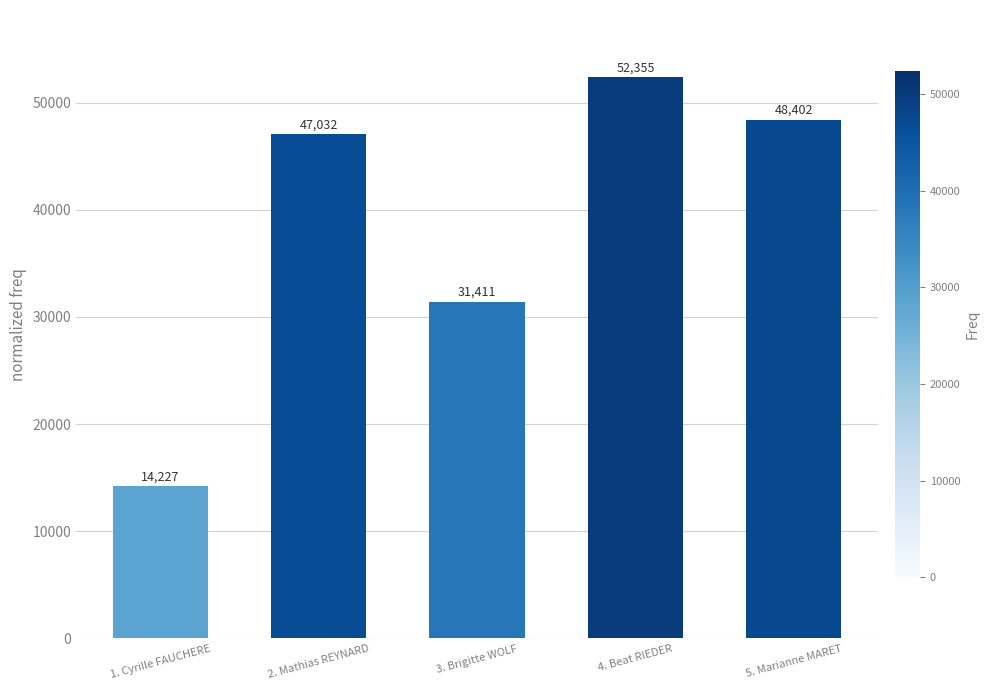

What is the label of the 4th bar from the right?

2. Mathias REYNARD